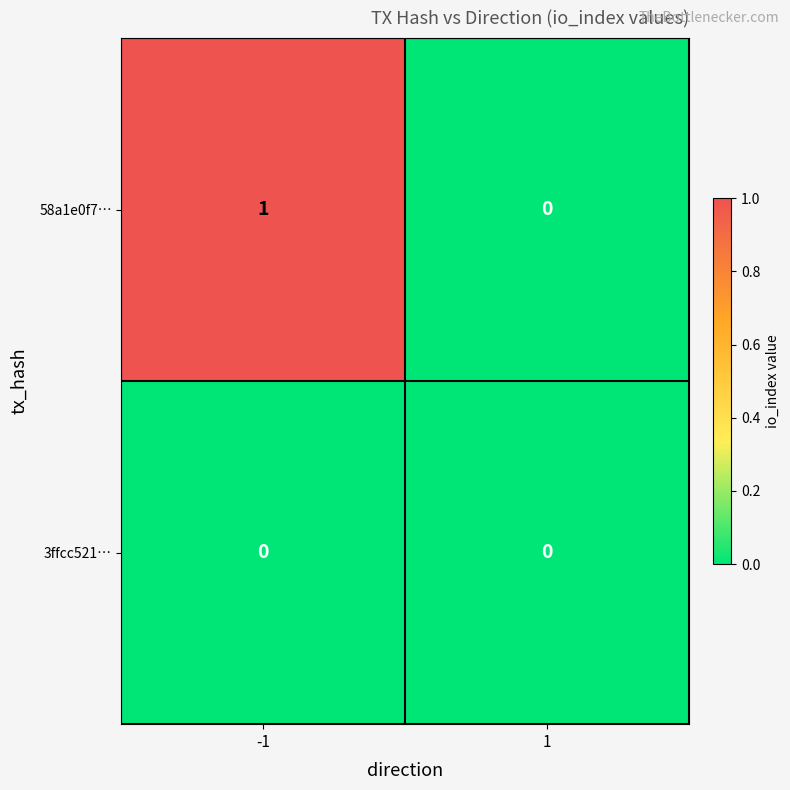

Between -1 and 1, which series saw the biggest shift?

58a1e0f7…